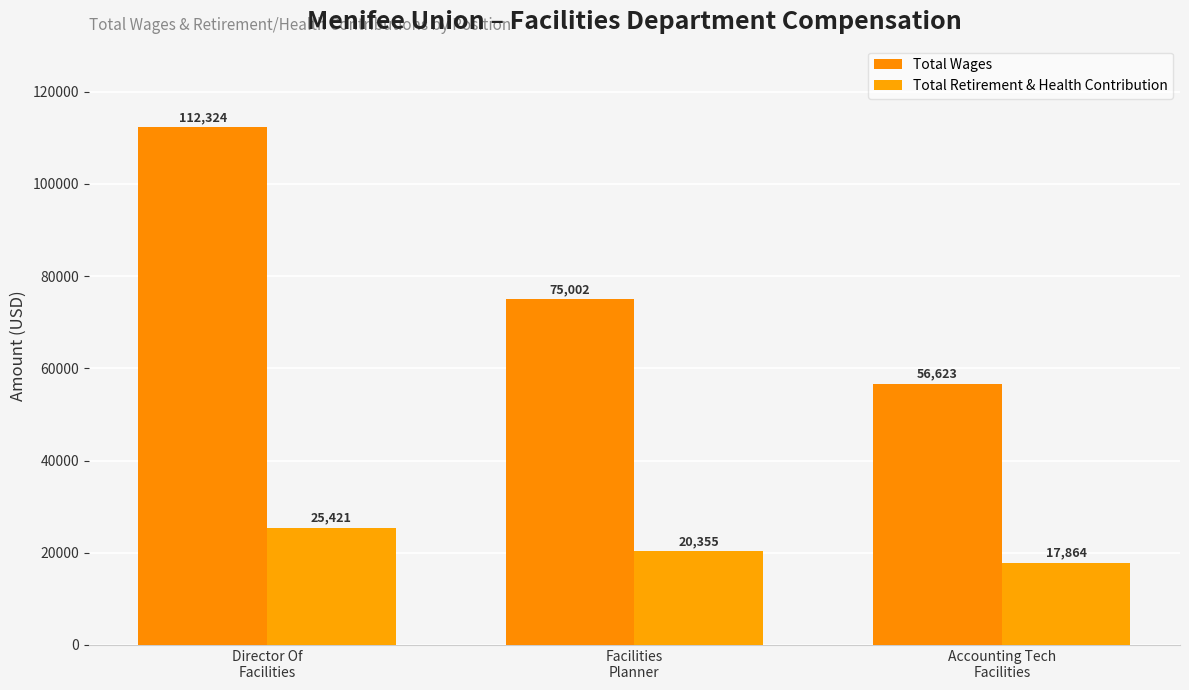

Is it true that Total Retirement & Health Contribution equals 13088 at Director Of
Facilities?

False